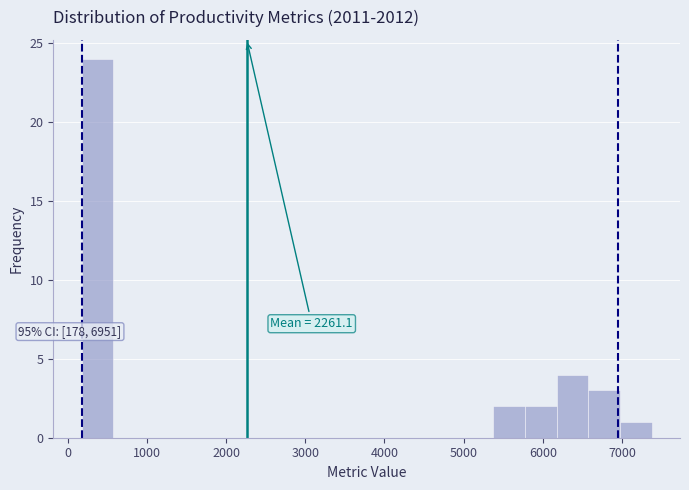

Around what value on the x-axis is the tallest bar? Give the approximate position of its centre, as read against the axis.

400